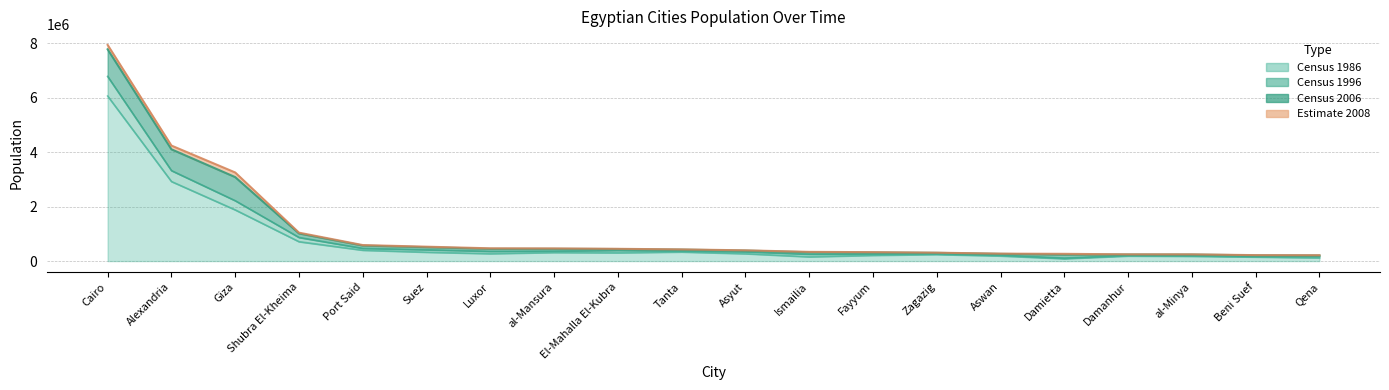

What is the value of the Census 1986 point at the 2nd from the left?

2926859